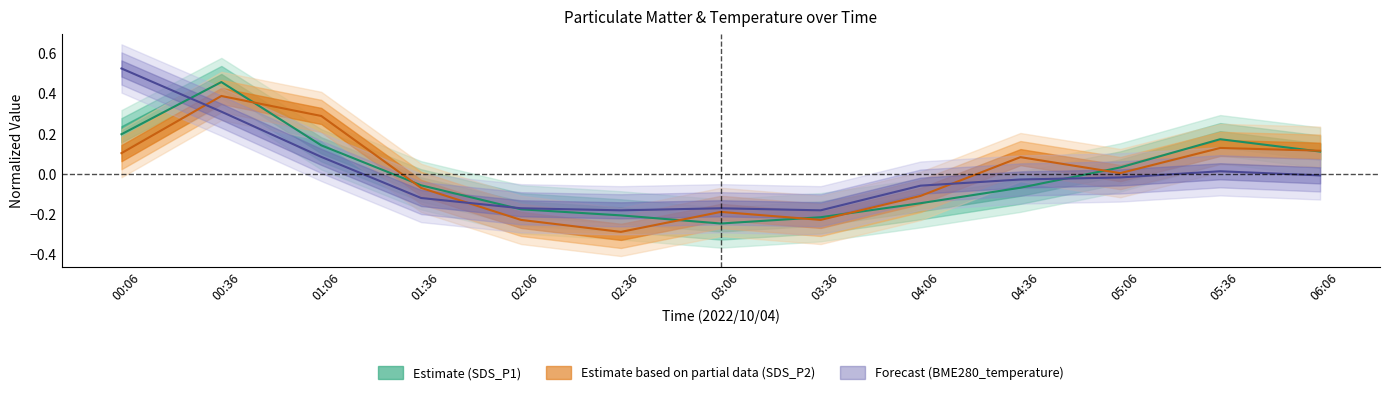

Does the chart display data point markers on the line(s)?

No